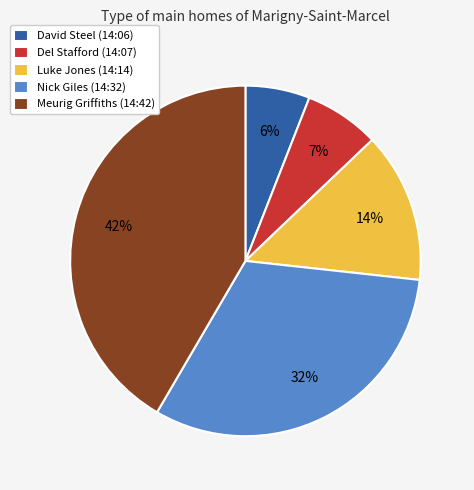

What is the largest slice in the pie chart?

Meurig Griffiths (14:42)